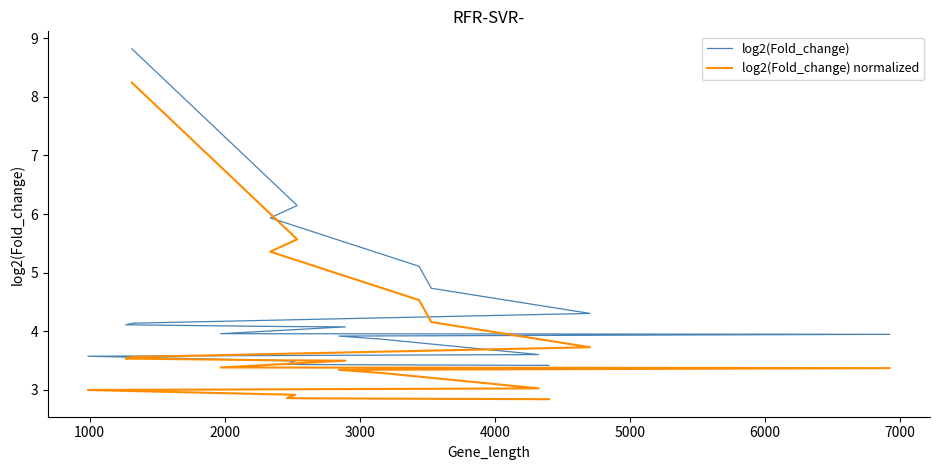

What is the greatest value displayed?

8.8